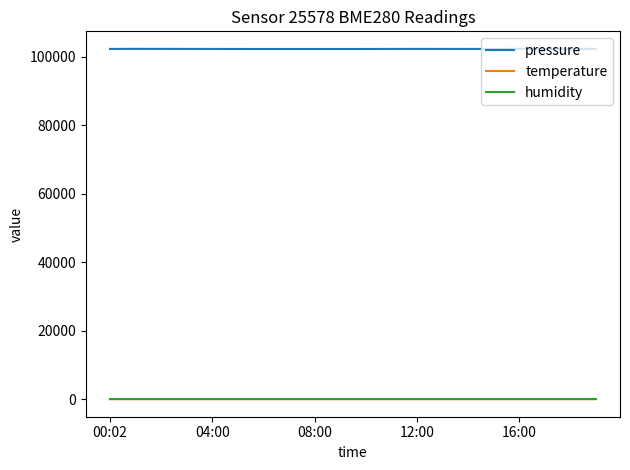

What is the minimum value for humidity?

100.0